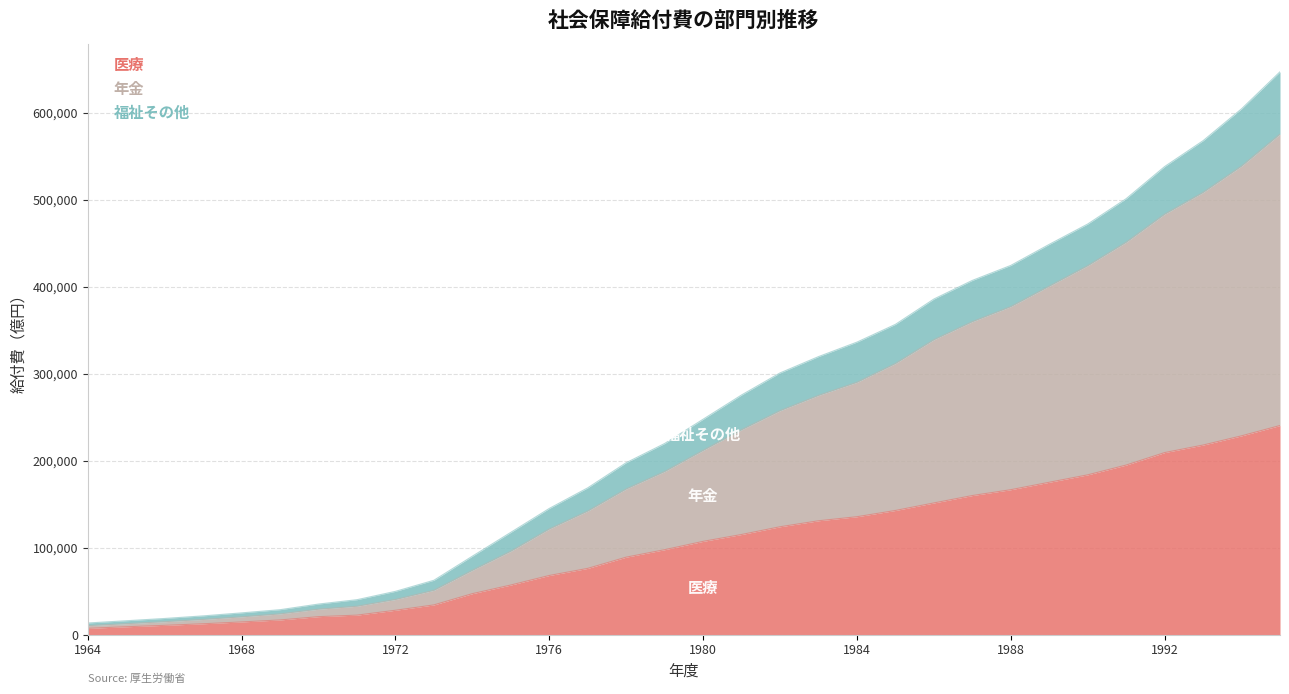

What are all the series names shown in the legend?

医療, 年金, 福祉その他